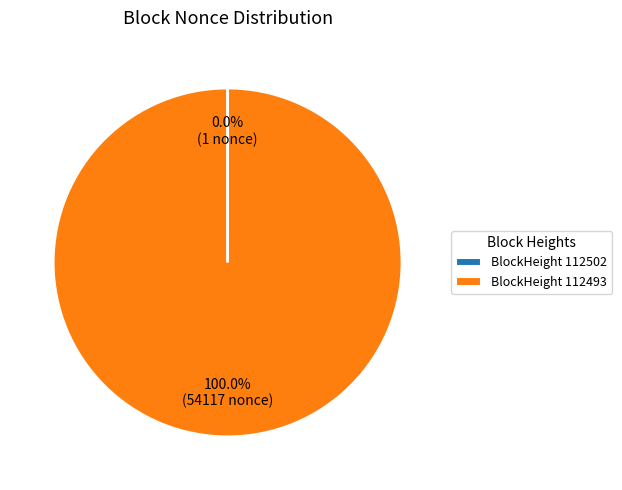

Which category has the biggest portion of the pie?

BlockHeight 112493